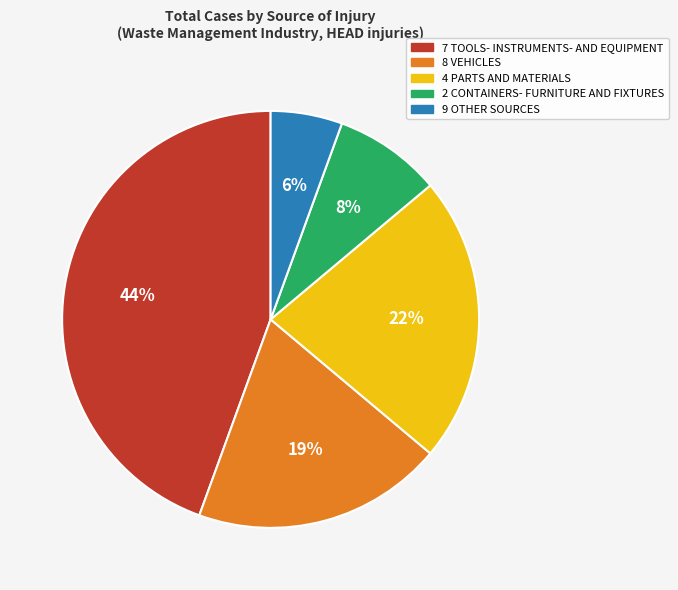

Which has a higher value, 9 OTHER SOURCES or 7 TOOLS- INSTRUMENTS- AND EQUIPMENT?

7 TOOLS- INSTRUMENTS- AND EQUIPMENT